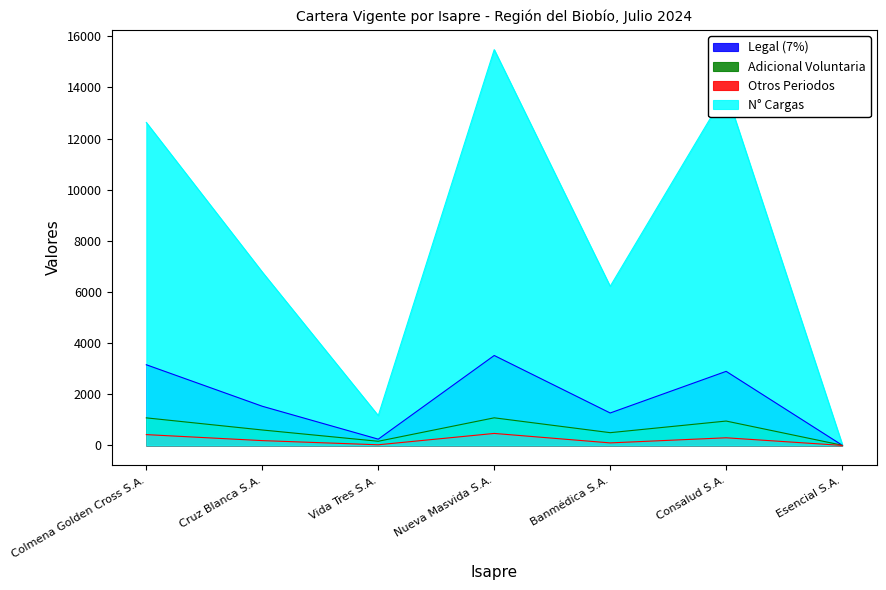

What is the total value across all series at Consalud S.A.?

17980.2